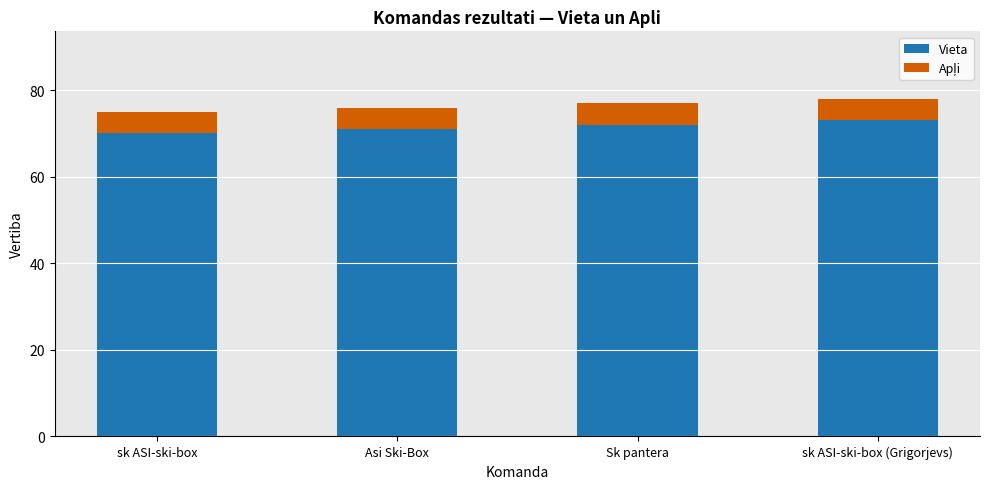

Is it true that Vieta equals 35 at Sk pantera?

False